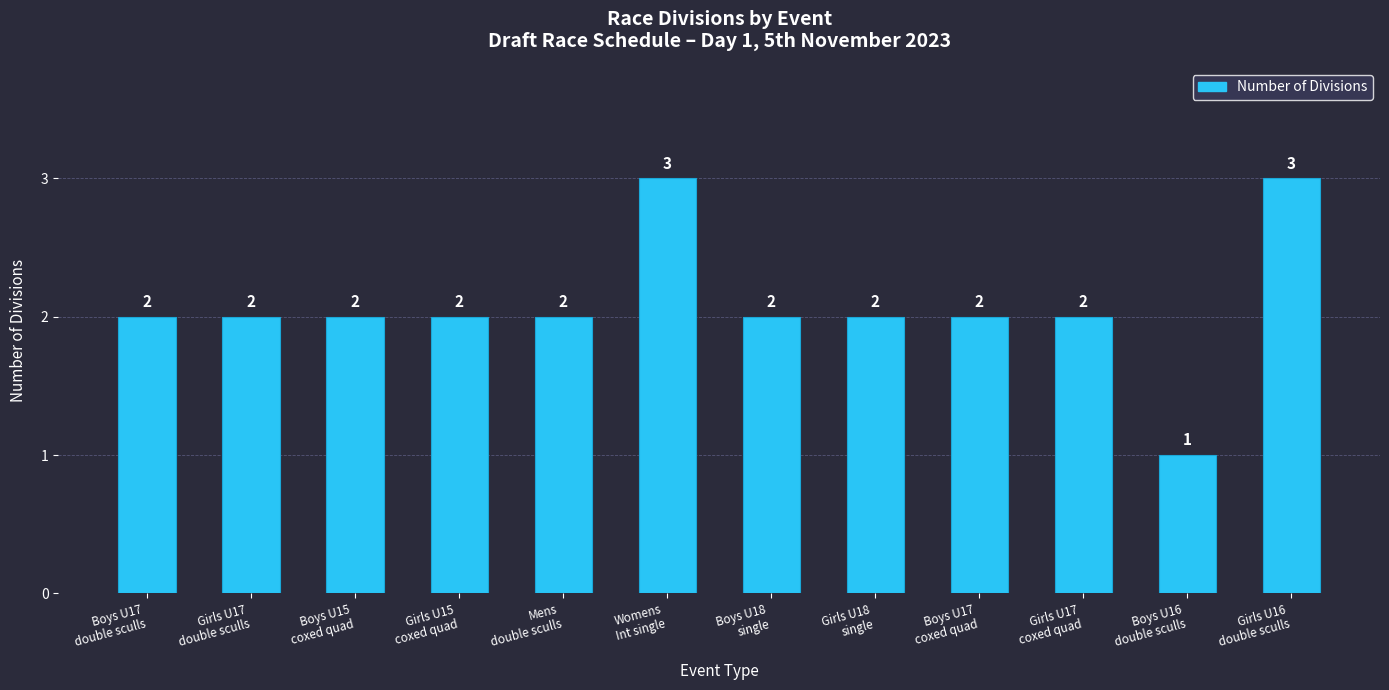

What is the greatest value displayed?

3